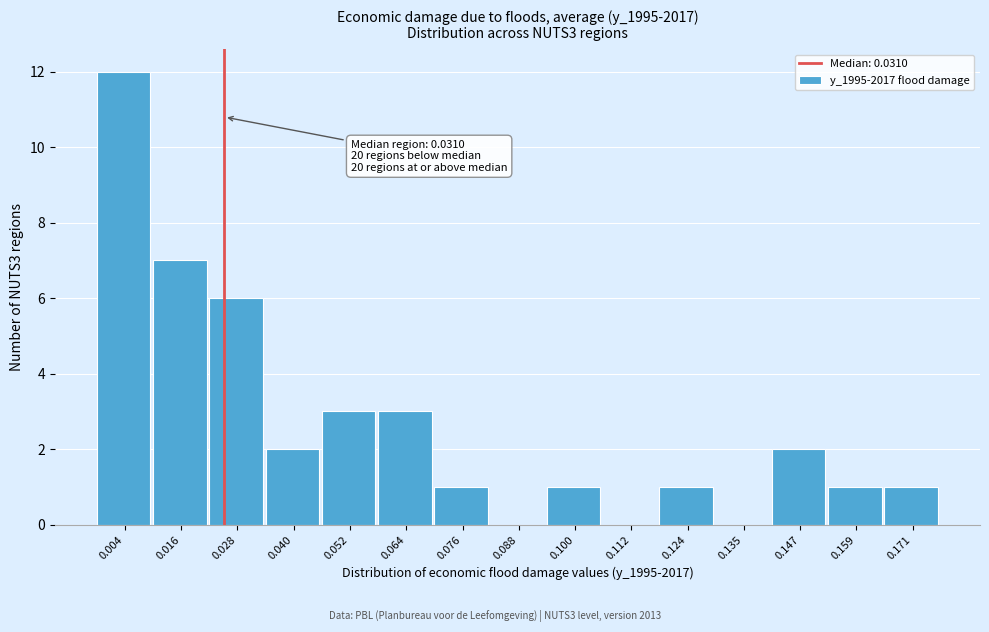

Reading right to left, transcribe all the data shown in this chart.

0.171=1	0.159=1	0.147=2	0.135=0	0.124=1	0.112=0	0.100=1	0.088=0	0.076=1	0.064=3	0.052=3	0.040=2	0.028=6	0.016=7	0.004=12